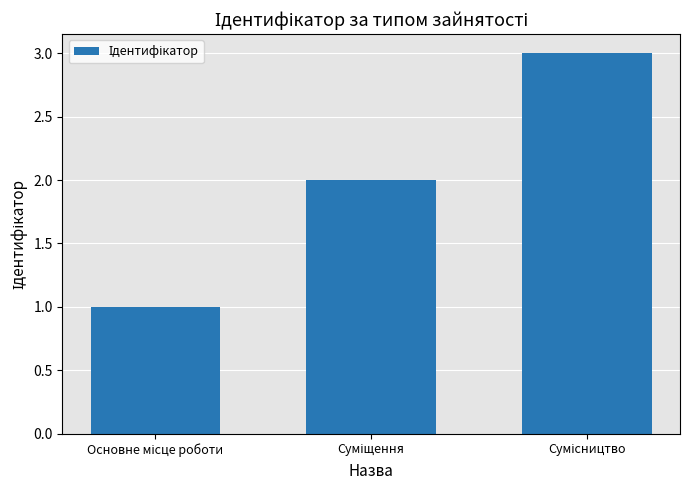

What is the sum of all values?

6